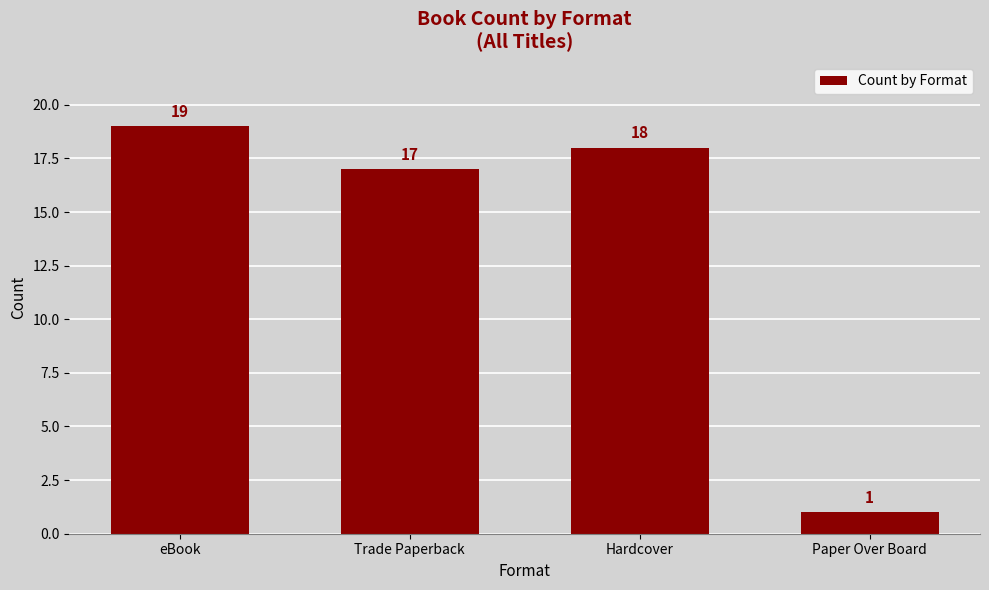

At which category does the chart reach its minimum across all series?

Paper Over Board